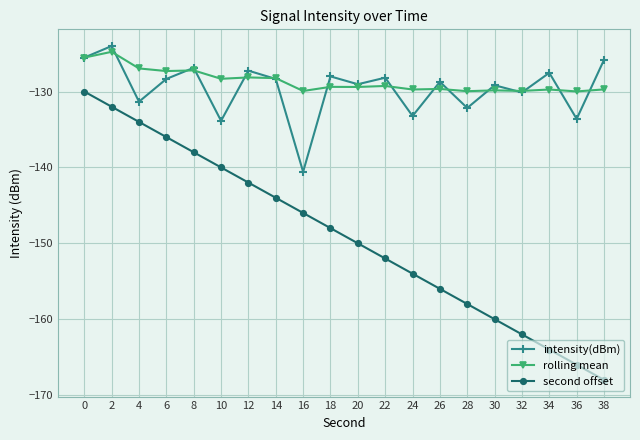

What are all the series names shown in the legend?

intensity(dBm), rolling mean, second offset